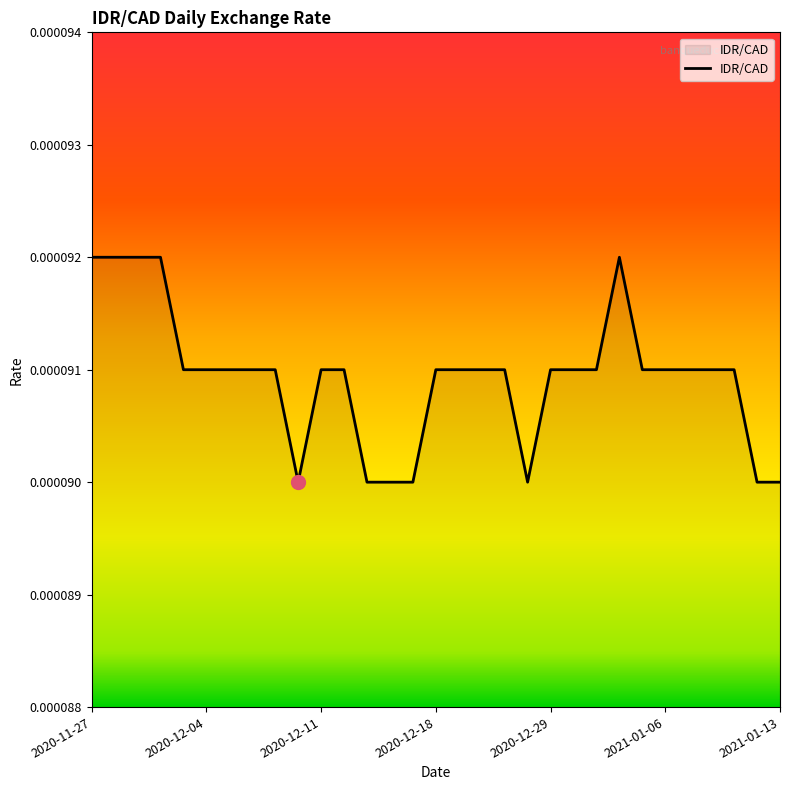

Where is the data nearest to the value 0?

2020-12-10